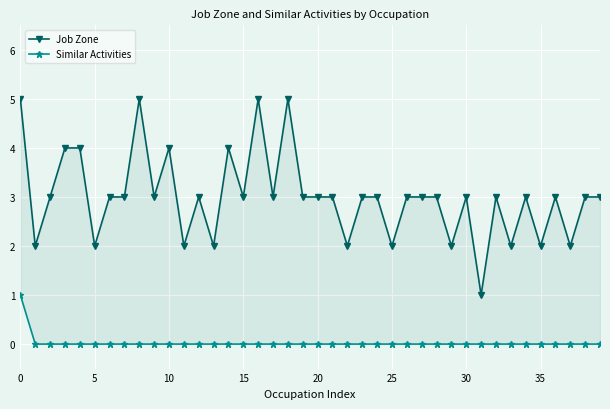

At how many categories does at least one series exceed 3?

8